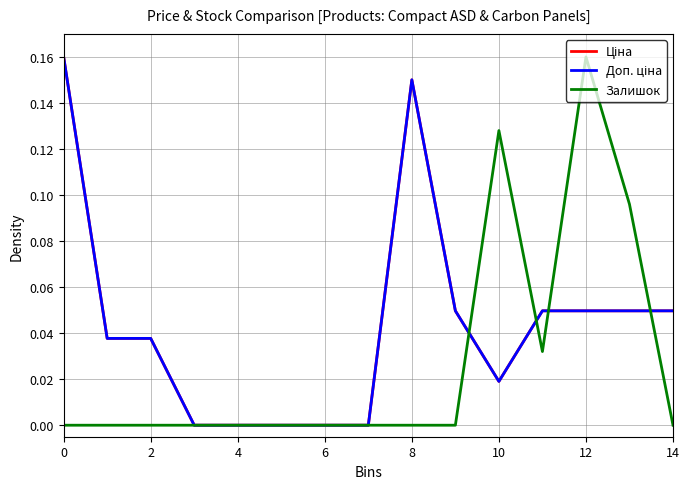

At which category does Залишок reach its first local valley?

11